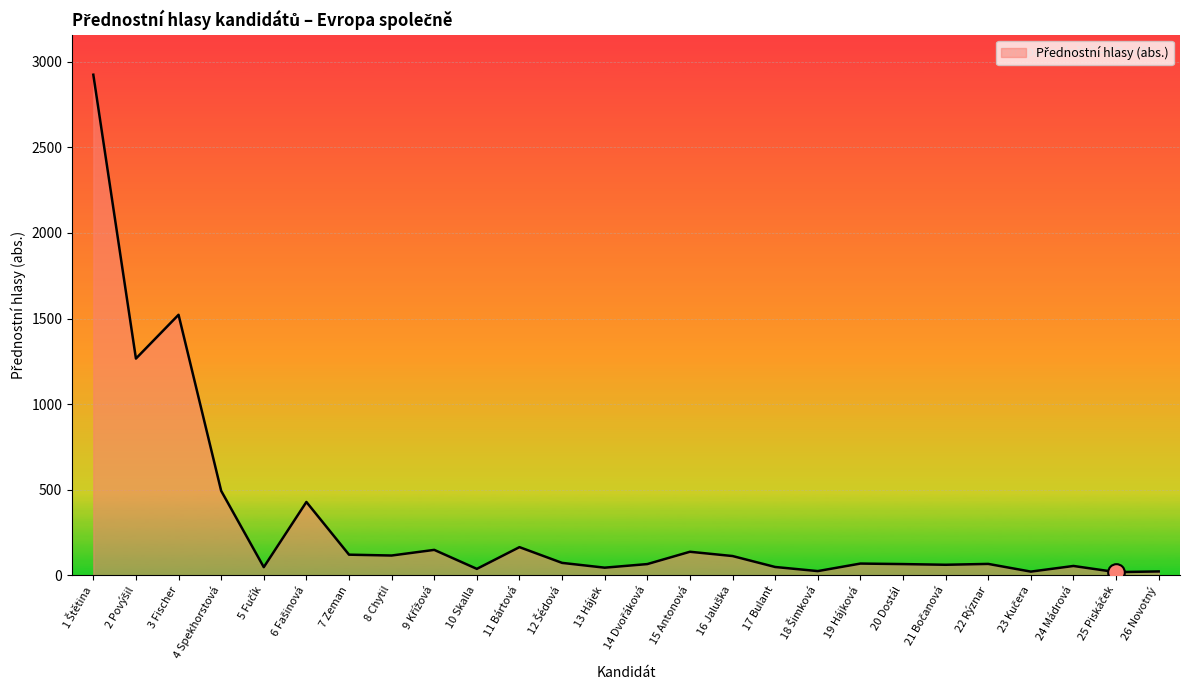

At which label is the value closest to 1471?

3 Fischer